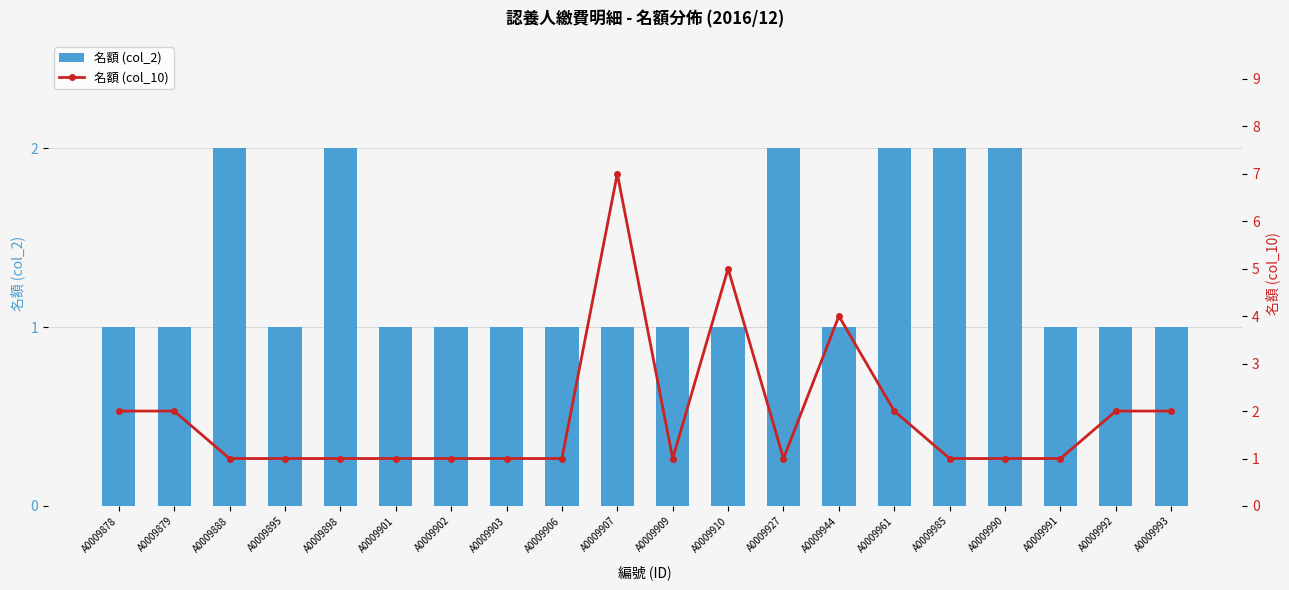

At which category is the sum across all series the highest?

A0009907